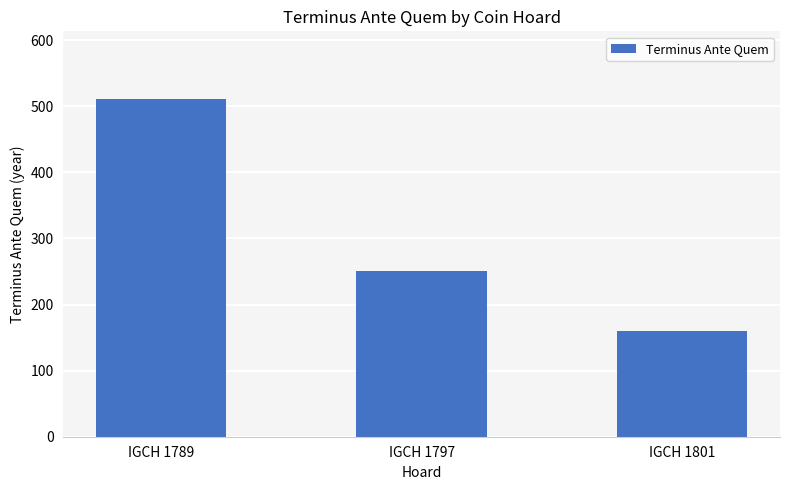

Reading left to right, extract all data points from this chart.

511	250	160